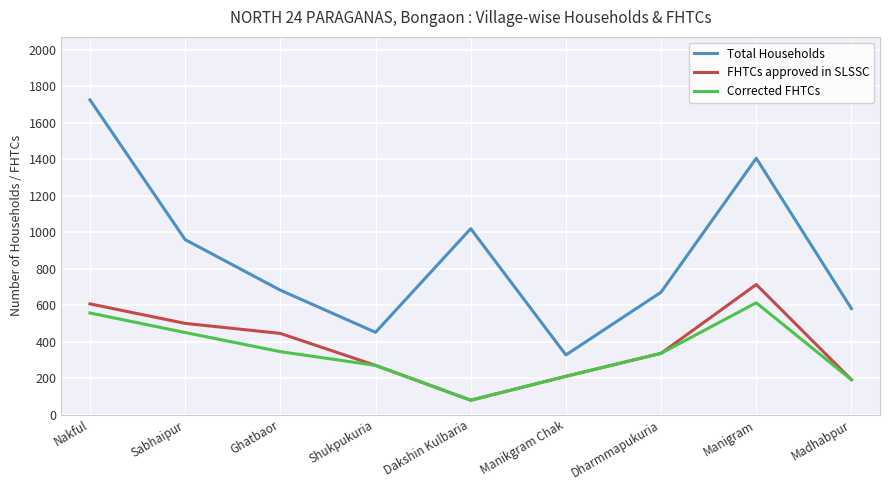

The value of Total Households at Manikgram Chak is 327. True or false?

True